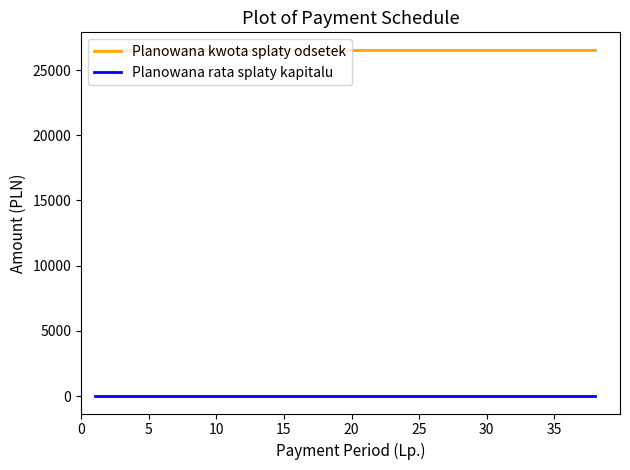

Reading right to left, what are all the values shown in this chart?

Planowana kwota splaty odsetek: 26561.6	26561.6	26561.6	26561.6	26561.6	26561.6	26561.6	26561.6	26561.6	26561.6	26561.6	26561.6	26561.6	26561.6	26561.6	26561.6	26561.6	26561.6	26561.6	26561.6	26561.6	26561.6	26561.6	26561.6	26561.6	26561.6	26561.6	26561.6	26561.6	26561.6	26561.6	26561.6	26561.6	26561.6	26561.6	26561.6	26561.6	26561.6
Planowana rata splaty kapitalu: 0.0	0.0	0.0	0.0	0.0	0.0	0.0	0.0	0.0	0.0	0.0	0.0	0.0	0.0	0.0	0.0	0.0	0.0	0.0	0.0	0.0	0.0	0.0	0.0	0.0	0.0	0.0	0.0	0.0	0.0	0.0	0.0	0.0	0.0	0.0	0.0	0.0	0.0